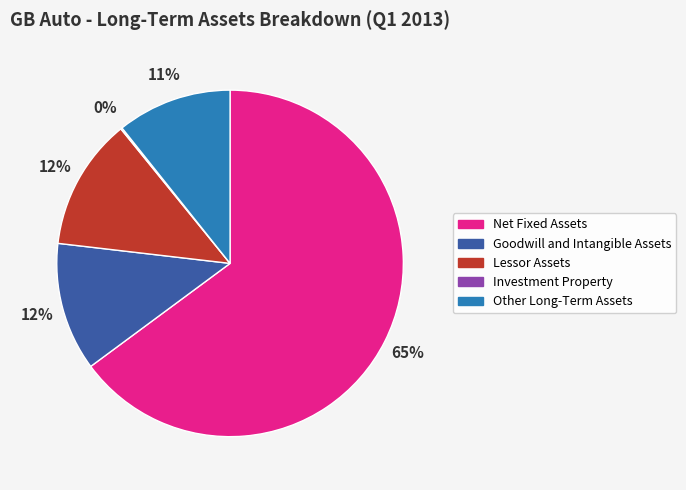

To the nearest percent, what percentage of the pie is Net Fixed Assets?

65%